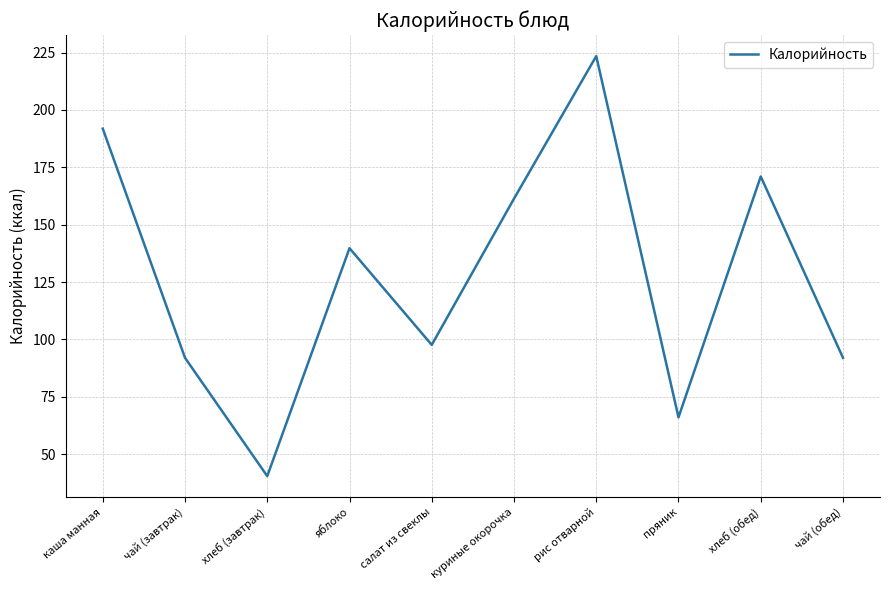

What is the change in value from хлеб (завтрак) to салат из свеклы?

+57.2